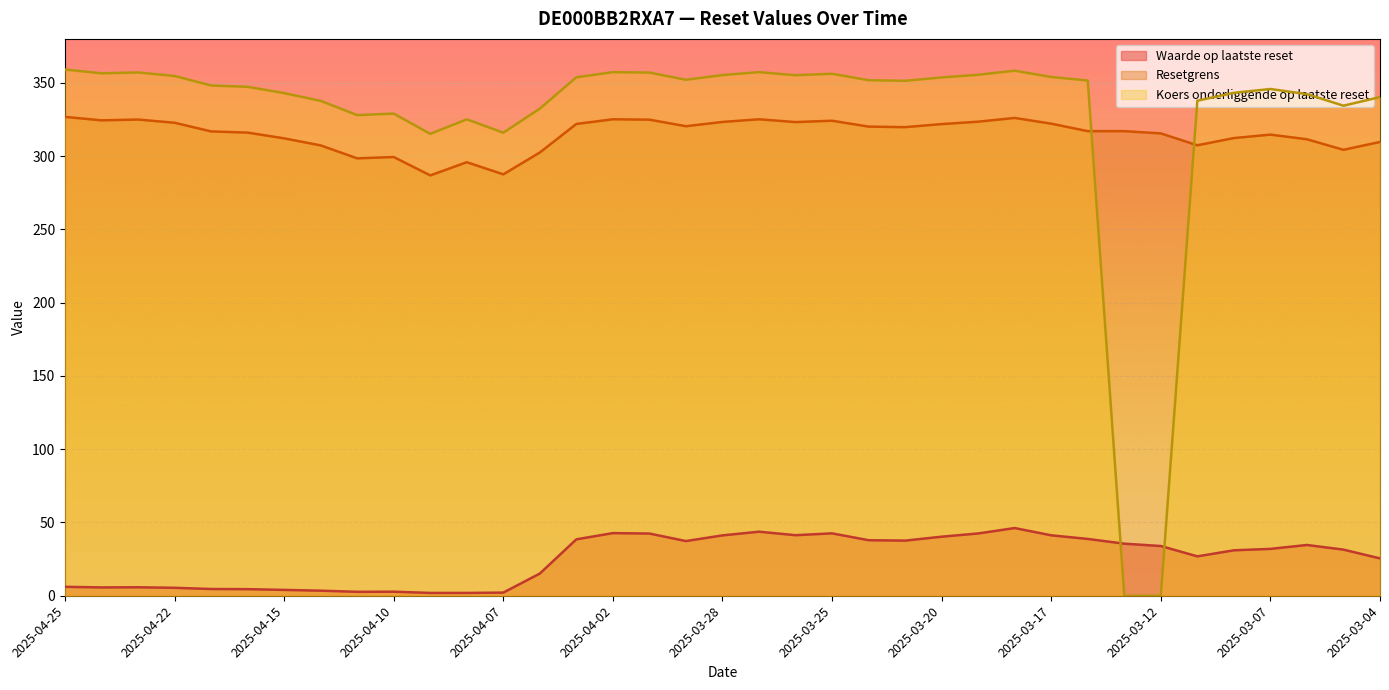

List the labels in order of Resetgrens value, largest first.

2025-04-25, 2025-03-18, 2025-04-02, 2025-03-27, 2025-04-23, 2025-04-01, 2025-04-24, 2025-03-25, 2025-03-19, 2025-03-28, 2025-03-26, 2025-04-22, 2025-03-17, 2025-04-03, 2025-03-20, 2025-03-31, 2025-03-24, 2025-03-21, 2025-03-14, 2025-03-13, 2025-04-17, 2025-04-16, 2025-03-12, 2025-03-07, 2025-03-10, 2025-04-15, 2025-03-06, 2025-03-04, 2025-03-11, 2025-04-14, 2025-03-05, 2025-04-04, 2025-04-10, 2025-04-11, 2025-04-08, 2025-04-07, 2025-04-09